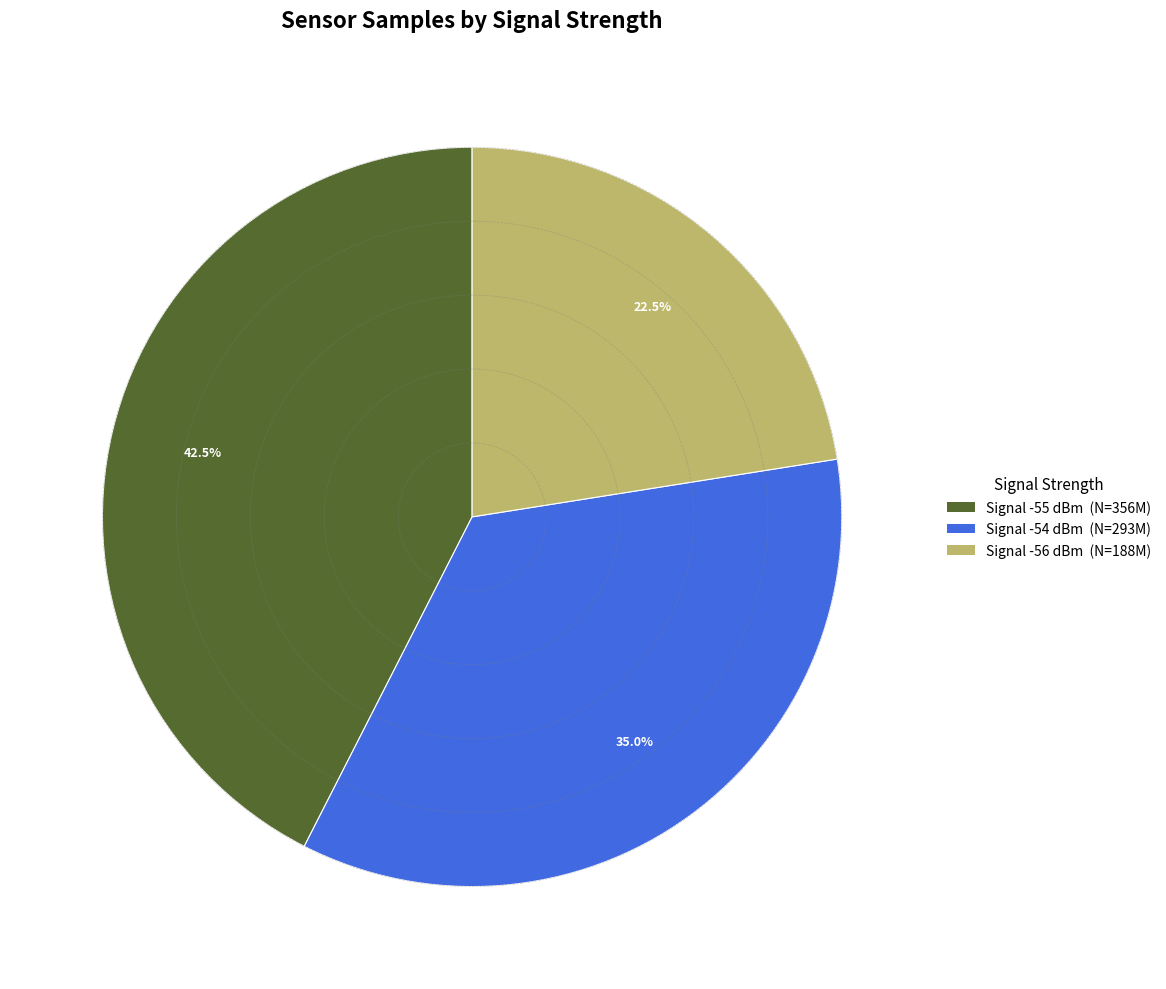

Is there any slice that represents more than half of the pie?

No